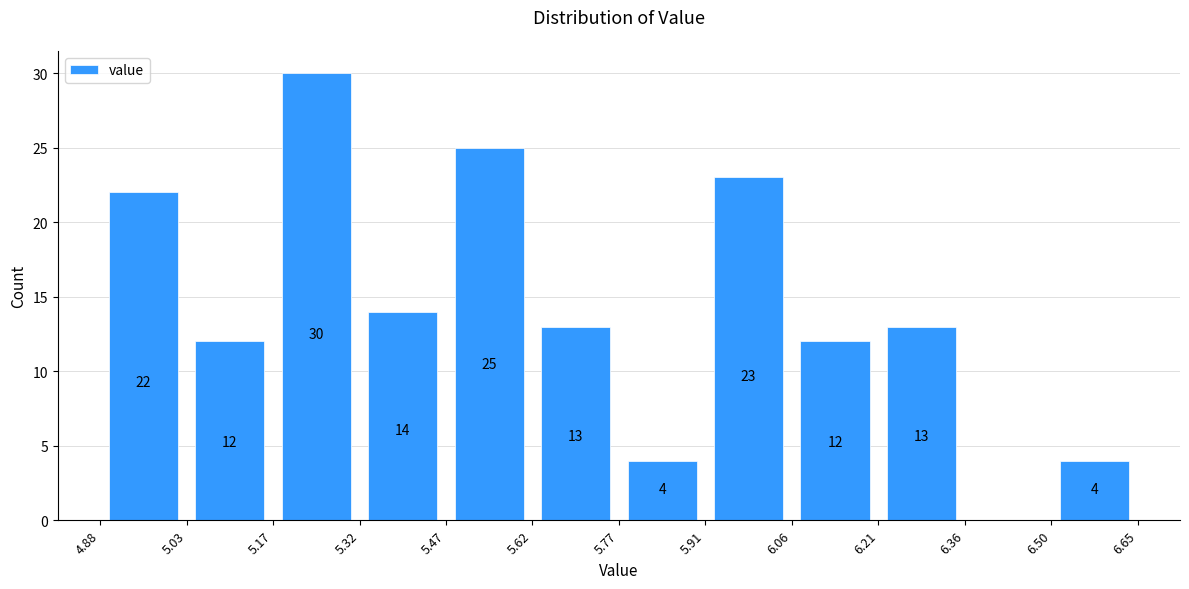

Which range on the x-axis has the tallest bar?

5.17 to 5.32